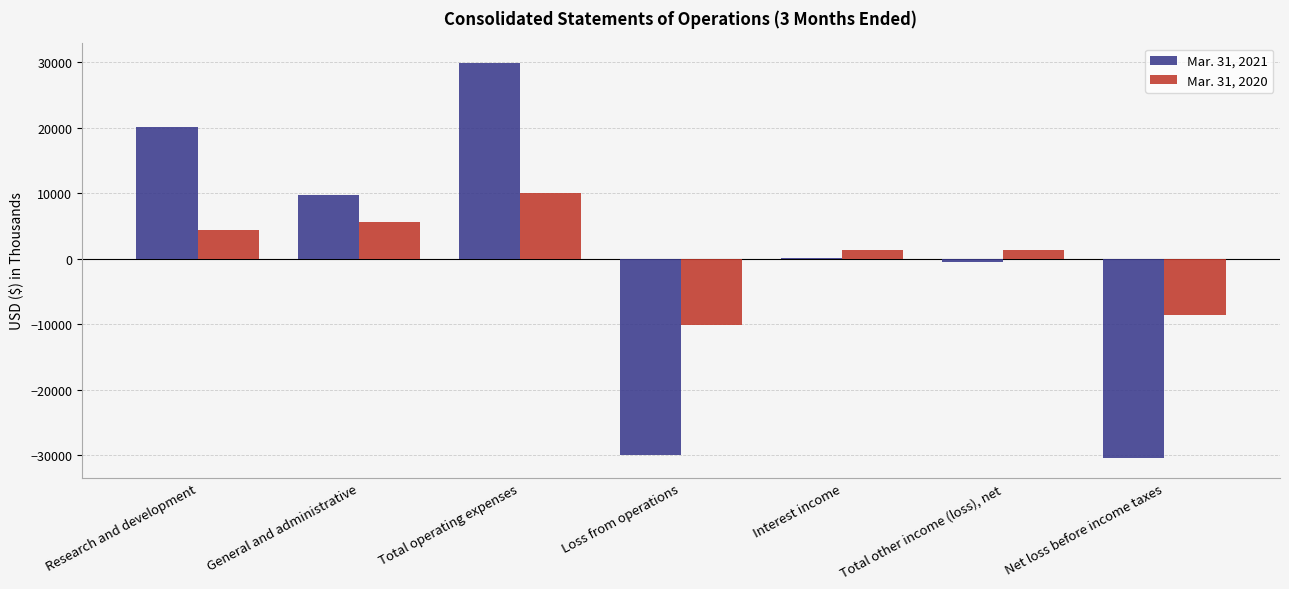

What is the total value across all series at Total other income (loss), net?

863